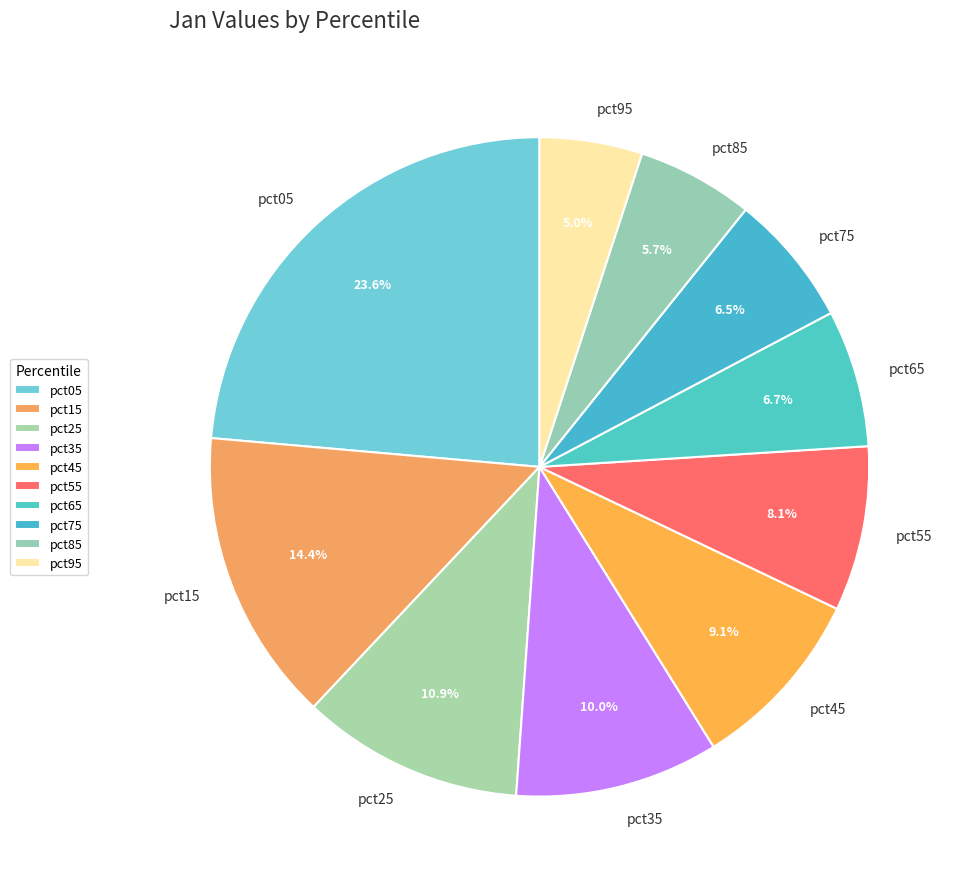

Do pct45 and pct35 together represent more than half of the pie?

No